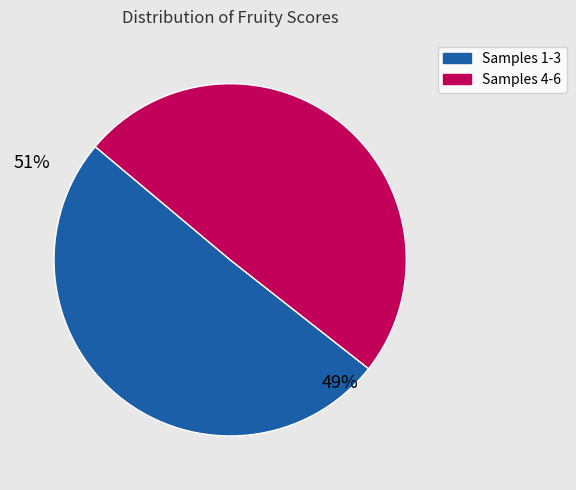

Does Samples 1-3 represent more than half of the total?

Yes